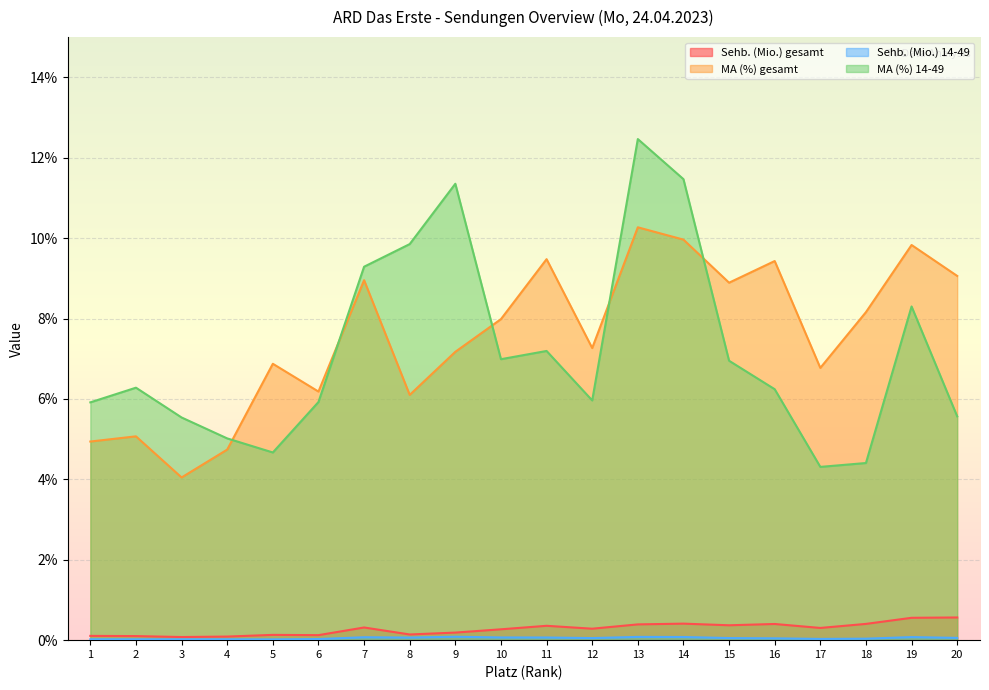

What is the spread (max minus min) of values at 12?

7.2